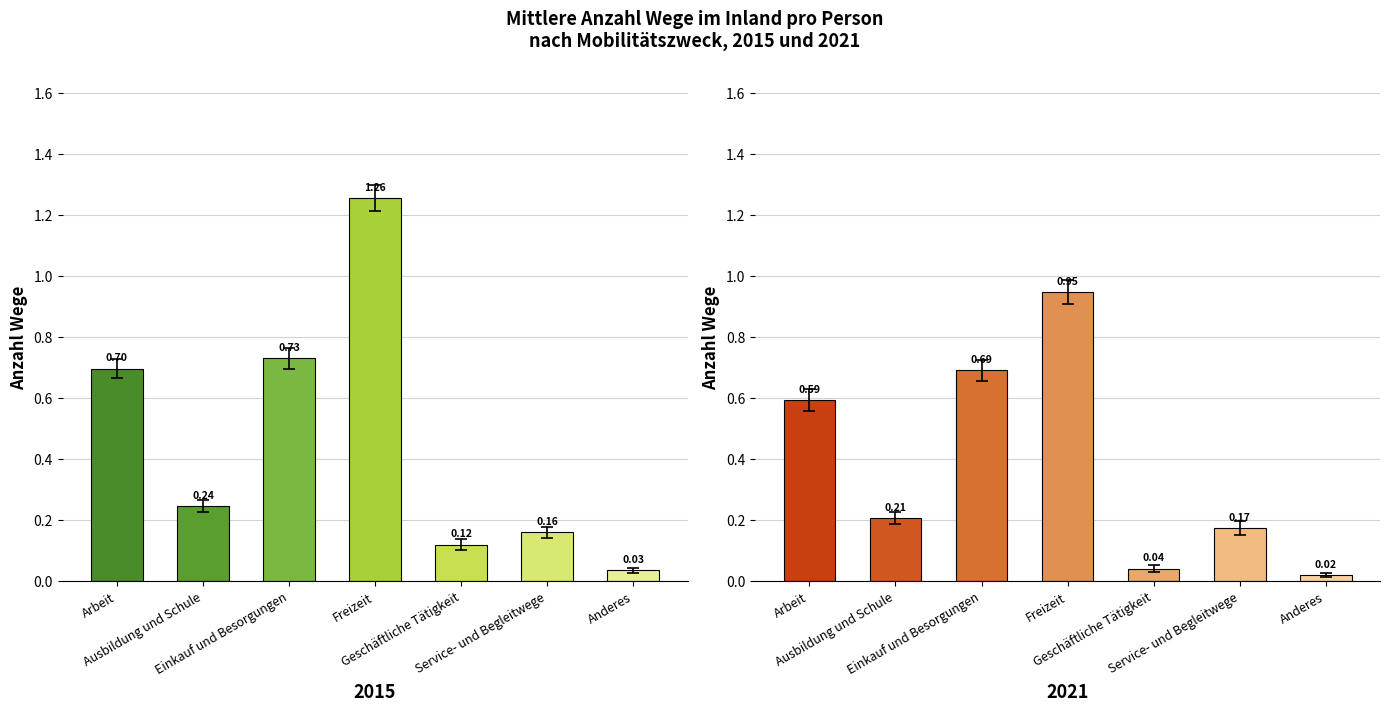

Reading right to left, extract all data points from this chart.

2015: 0.0	0.2	0.1	1.3	0.7	0.2	0.7
2021: 0.0	0.2	0.0	0.9	0.7	0.2	0.6